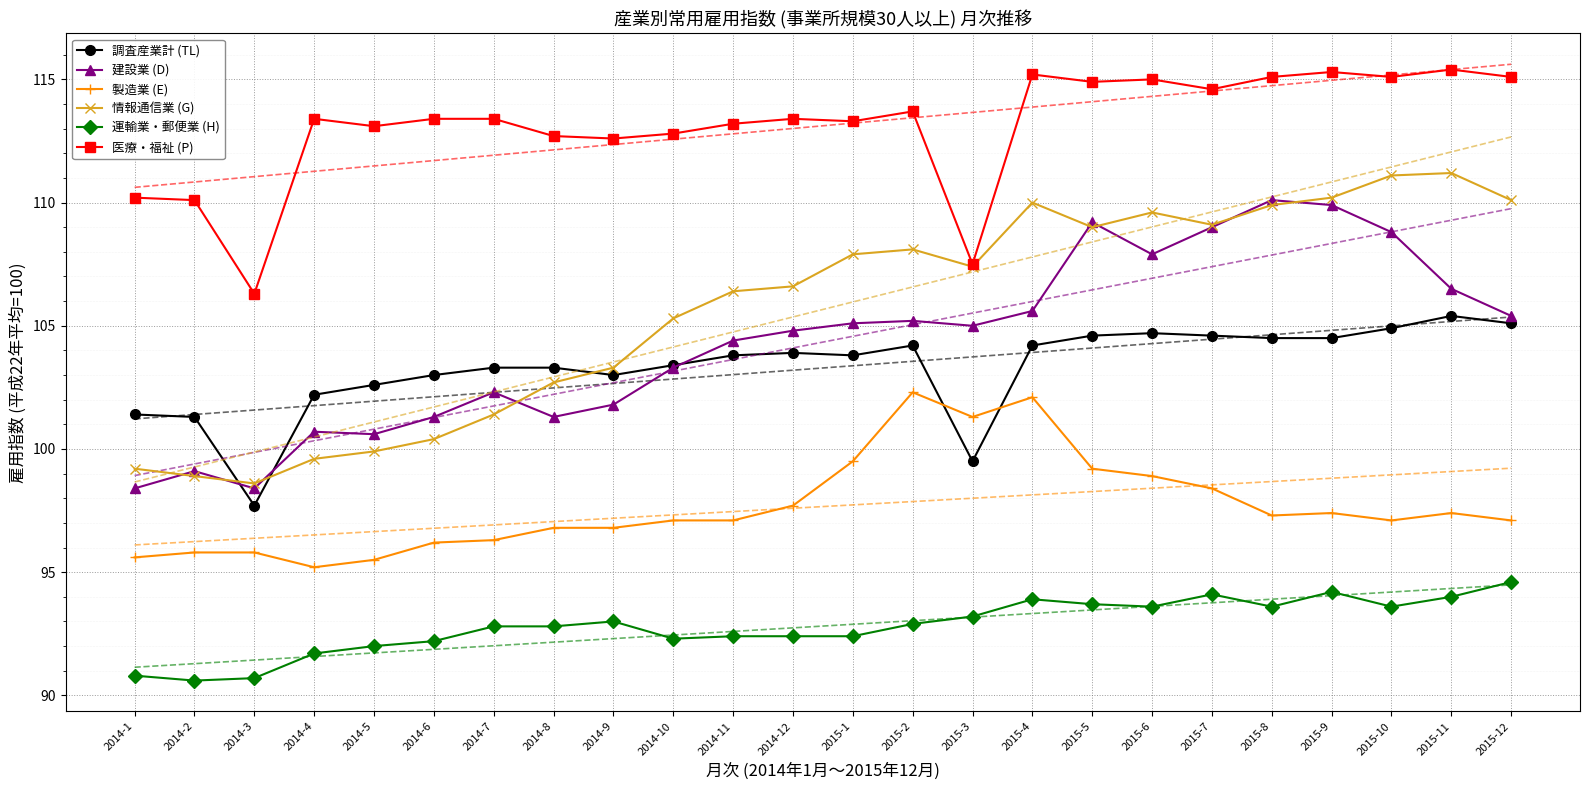

True or false: 調査産業計 (TL) and 運輸業・郵便業 (H) intersect in this chart.

False